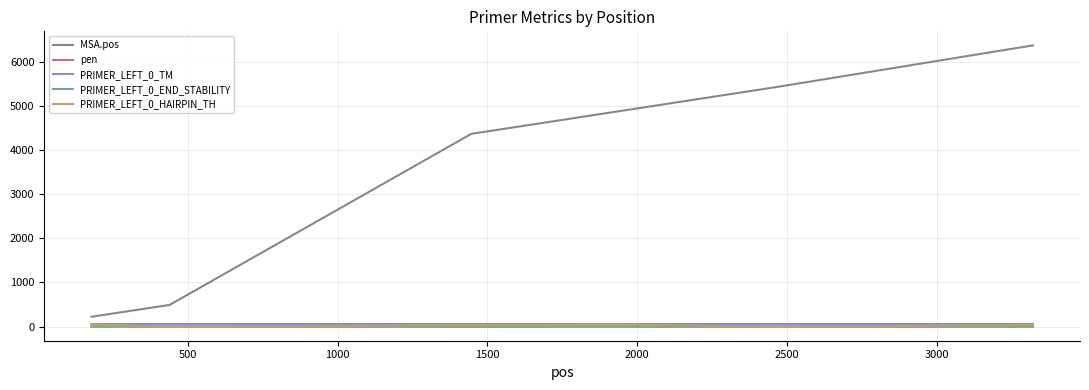

True or false: MSA.pos and PRIMER_LEFT_0_HAIRPIN_TH intersect in this chart.

False